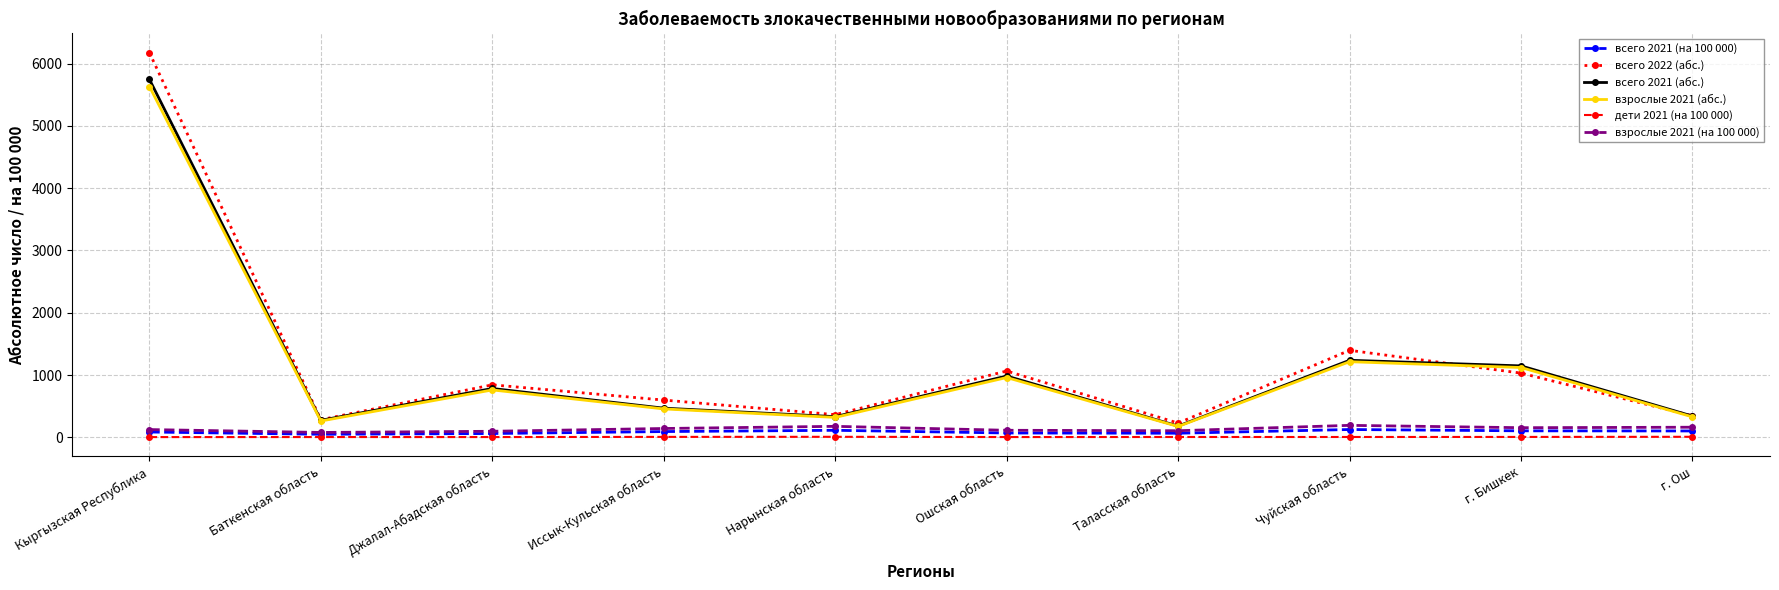

How many interior local valleys does the всего 2021 (абс.) series have?

3